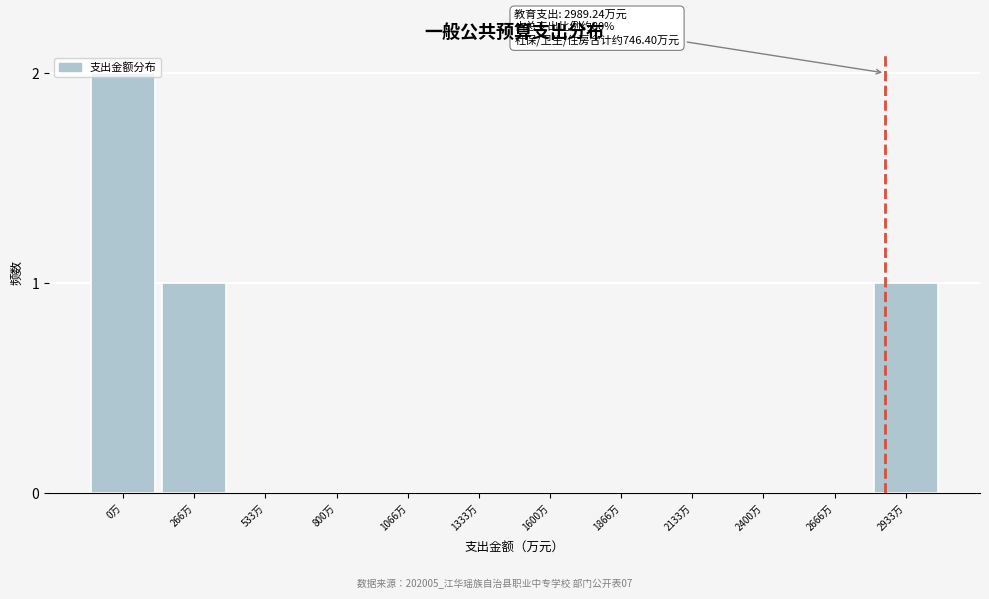

Which category has the highest value across all series?

0万